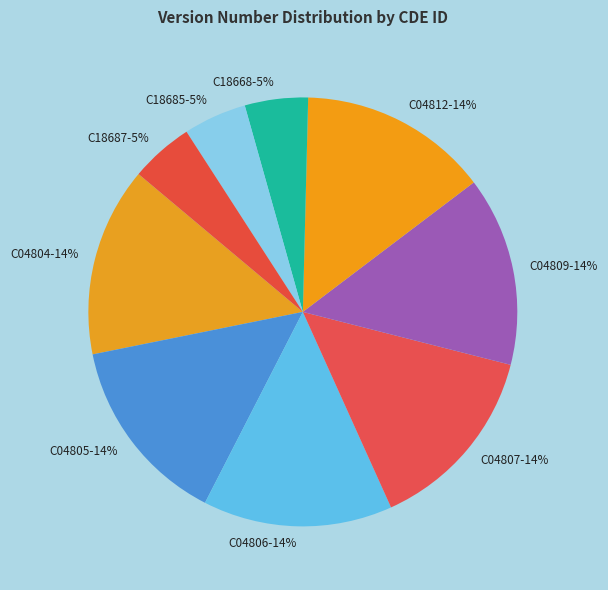

Combined, do C04806-14% and C18685-5% account for over 50%?

No